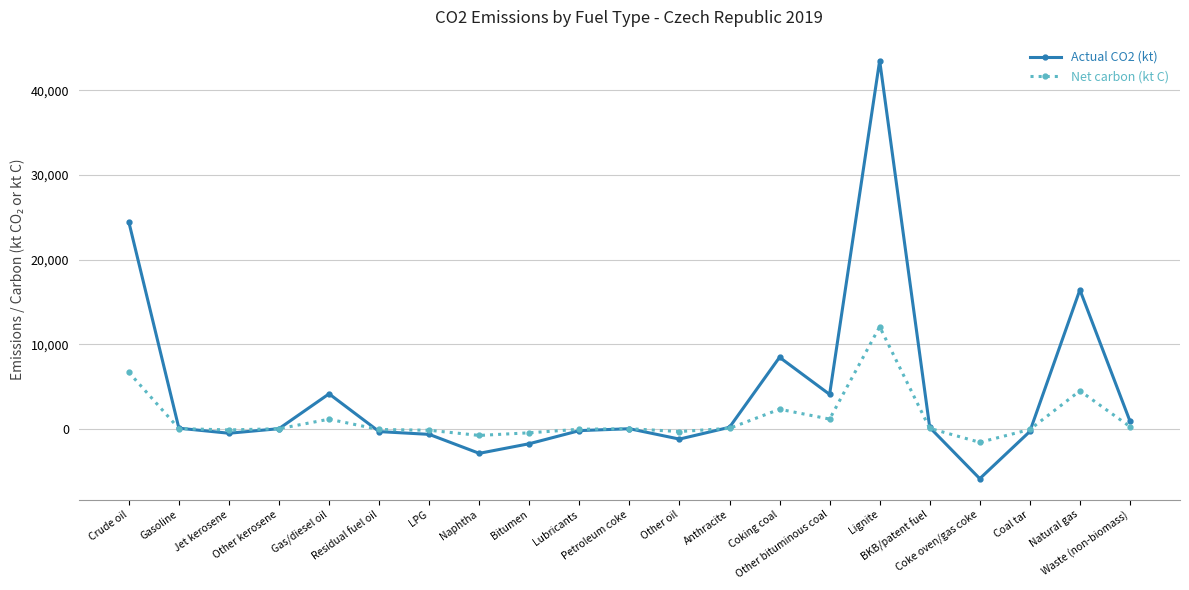

Which series has the largest total across all categories?

Actual CO2 (kt)